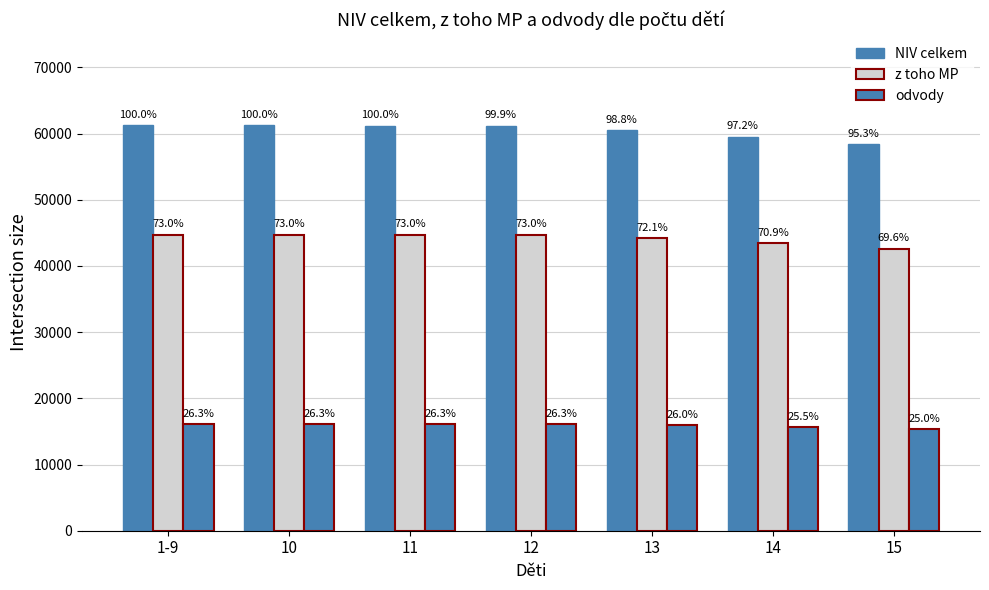

Does the chart contain any negative values?

No